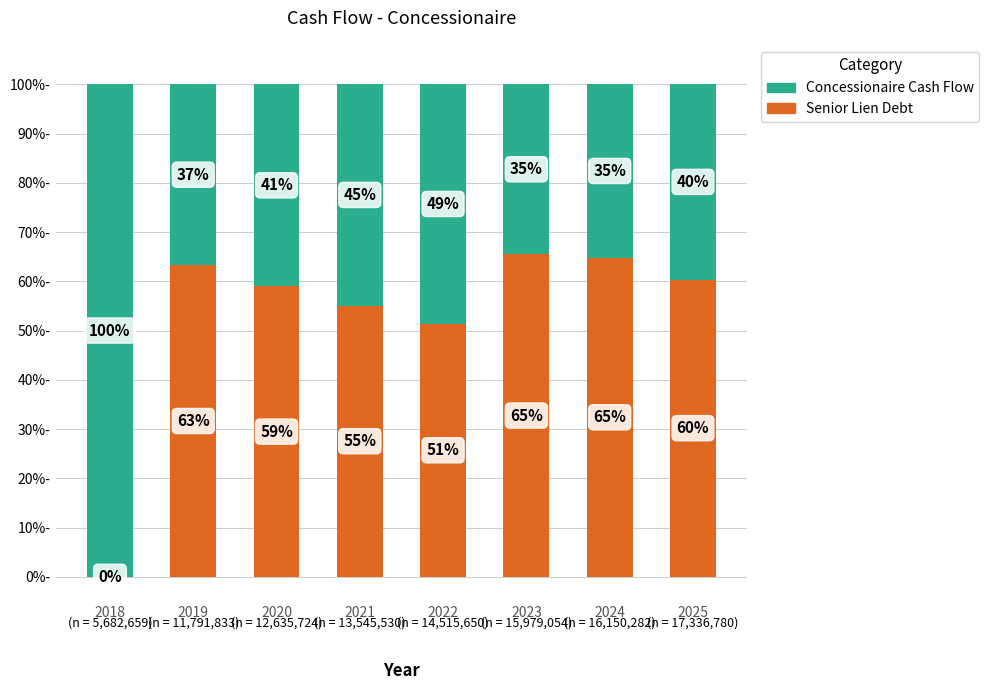

What is the maximum value for Senior Lien Debt?

65.5